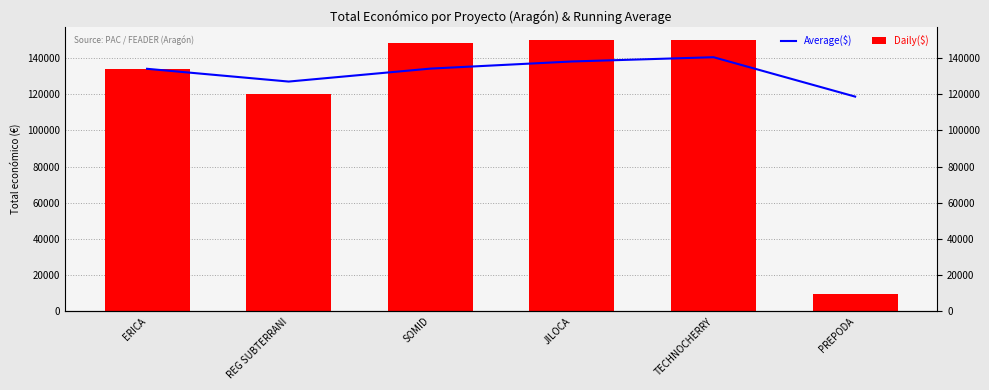

List the series in order of their peak value, highest first.

Daily($), Average($)